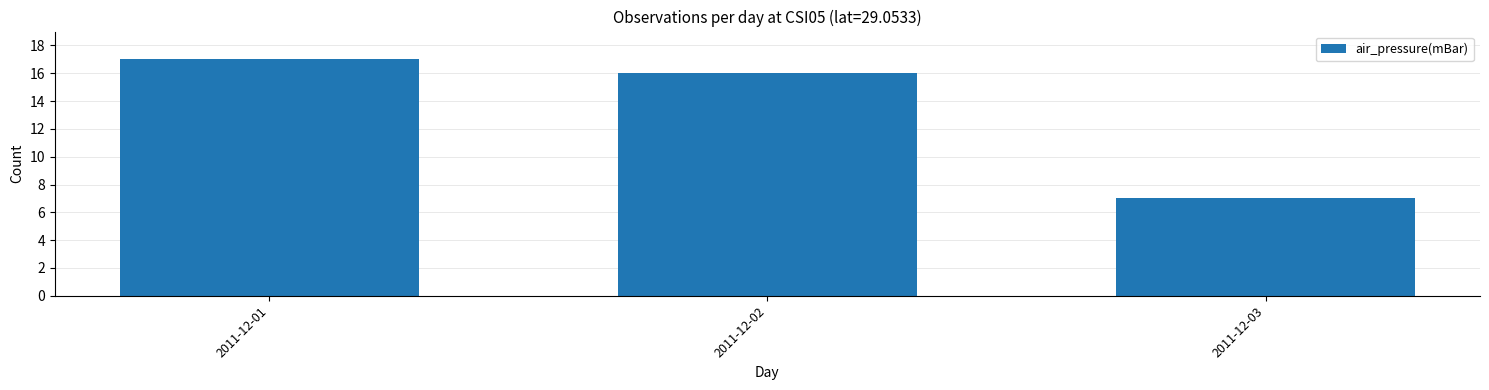

Reading left to right, extract all data points from this chart.

17	16	7